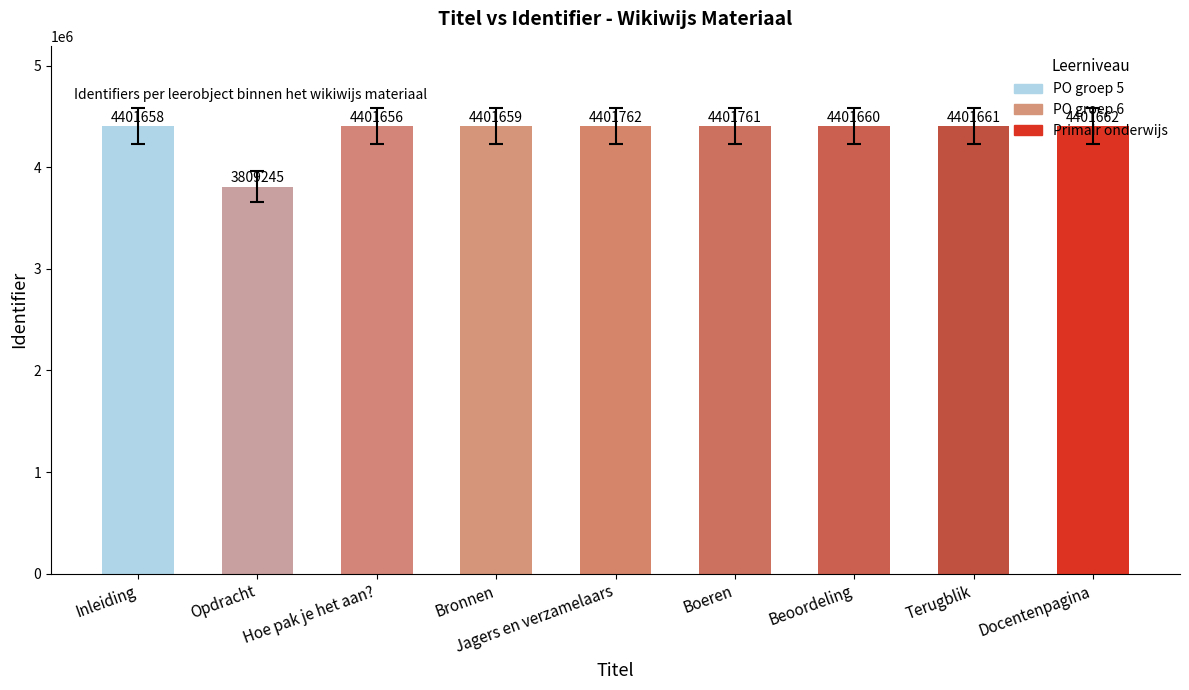

True or false: the data shows 4401661 at Terugblik.

True